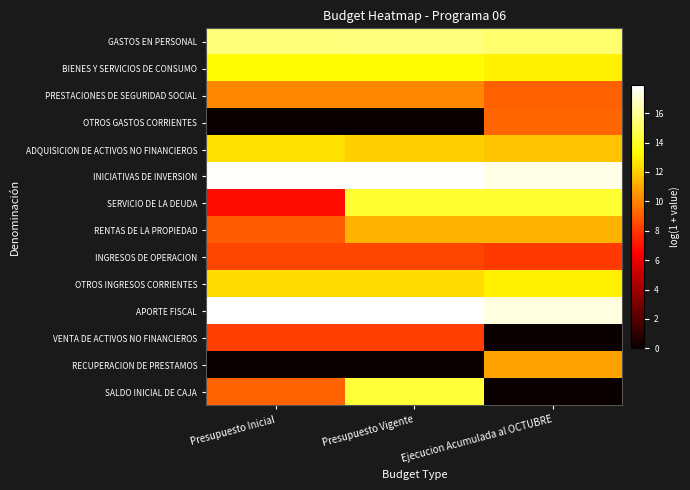

Reading left to right, list all the values displayed in this chart.

GASTOS EN PERSONAL: Presupuesto Inicial=15.4	Presupuesto Vigente=15.5	Ejecucion Acumulada al OCTUBRE=15.3
BIENES Y SERVICIOS DE CONSUMO: Presupuesto Inicial=13.2	Presupuesto Vigente=13.2	Ejecucion Acumulada al OCTUBRE=13.0
PRESTACIONES DE SEGURIDAD SOCIAL: Presupuesto Inicial=10.1	Presupuesto Vigente=10.1	Ejecucion Acumulada al OCTUBRE=9.1
OTROS GASTOS CORRIENTES: Presupuesto Inicial=0.0	Presupuesto Vigente=0.0	Ejecucion Acumulada al OCTUBRE=9.3
ADQUISICION DE ACTIVOS NO FINANCIEROS: Presupuesto Inicial=12.5	Presupuesto Vigente=12.1	Ejecucion Acumulada al OCTUBRE=11.8
INICIATIVAS DE INVERSION: Presupuesto Inicial=17.8	Presupuesto Vigente=17.8	Ejecucion Acumulada al OCTUBRE=17.4
SERVICIO DE LA DEUDA: Presupuesto Inicial=6.9	Presupuesto Vigente=14.2	Ejecucion Acumulada al OCTUBRE=14.2
RENTAS DE LA PROPIEDAD: Presupuesto Inicial=9.0	Presupuesto Vigente=11.3	Ejecucion Acumulada al OCTUBRE=11.3
INGRESOS DE OPERACION: Presupuesto Inicial=8.4	Presupuesto Vigente=8.4	Ejecucion Acumulada al OCTUBRE=8.1
OTROS INGRESOS CORRIENTES: Presupuesto Inicial=12.4	Presupuesto Vigente=12.4	Ejecucion Acumulada al OCTUBRE=13.0
APORTE FISCAL: Presupuesto Inicial=17.9	Presupuesto Vigente=17.9	Ejecucion Acumulada al OCTUBRE=17.3
VENTA DE ACTIVOS NO FINANCIEROS: Presupuesto Inicial=8.2	Presupuesto Vigente=8.2	Ejecucion Acumulada al OCTUBRE=0.0
RECUPERACION DE PRESTAMOS: Presupuesto Inicial=0.0	Presupuesto Vigente=0.0	Ejecucion Acumulada al OCTUBRE=10.9
SALDO INICIAL DE CAJA: Presupuesto Inicial=9.2	Presupuesto Vigente=14.4	Ejecucion Acumulada al OCTUBRE=0.0